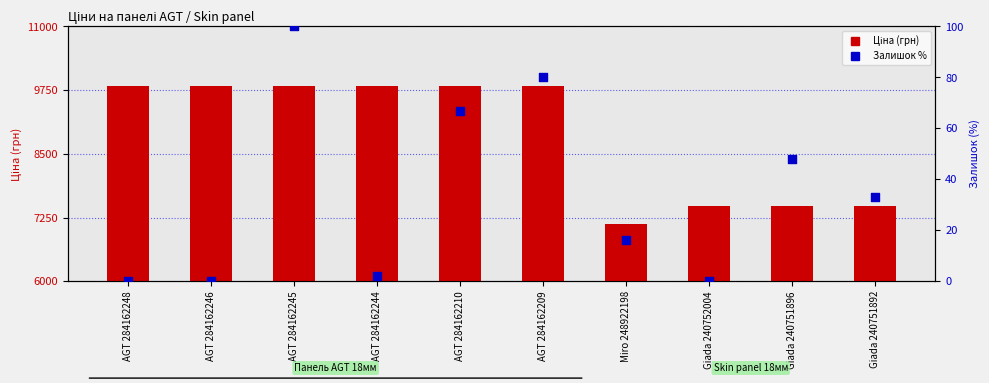

At how many categories does at least one series exceed 4546?

10